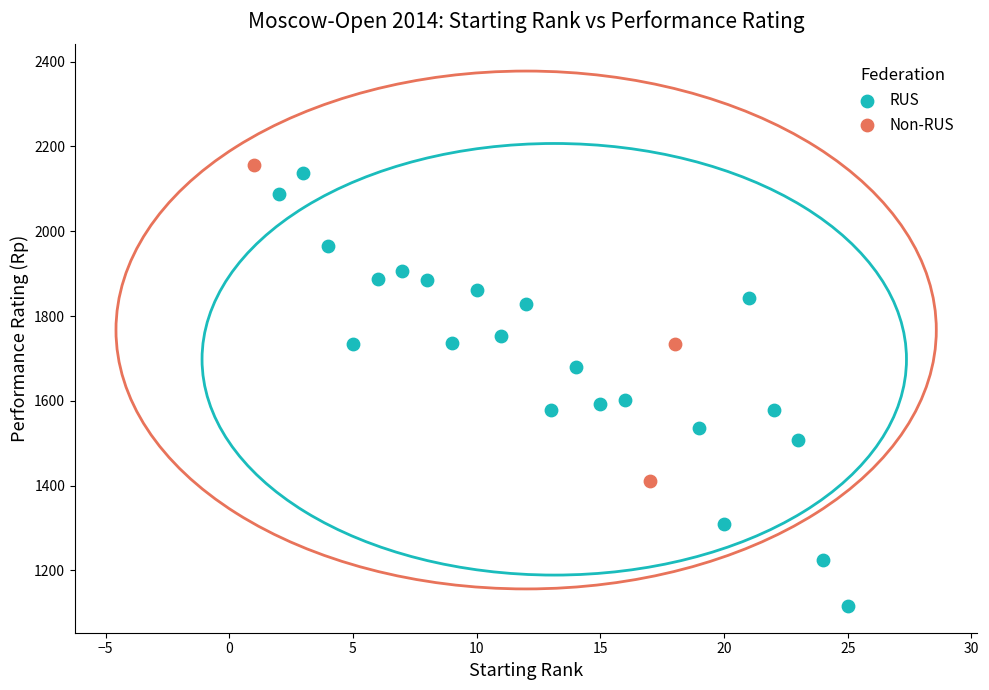

Which series has the widest spread of Y values?

RUS